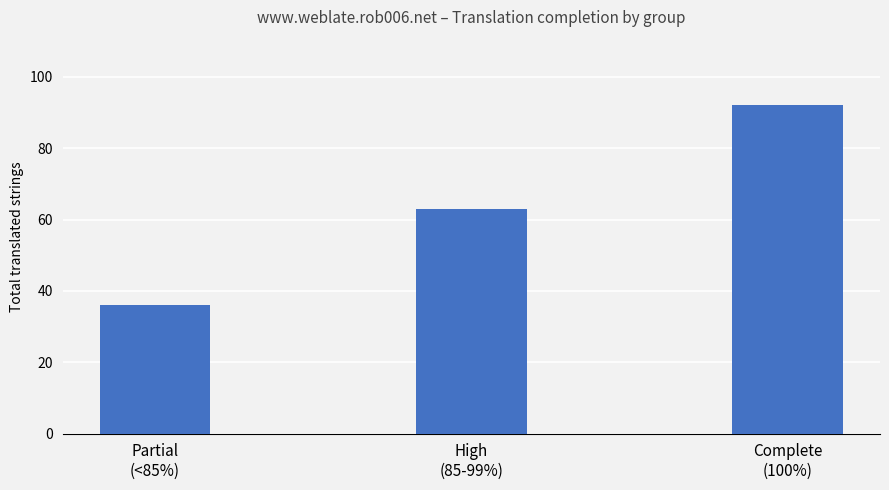

Reading left to right, what are all the values shown in this chart?

36	63	92